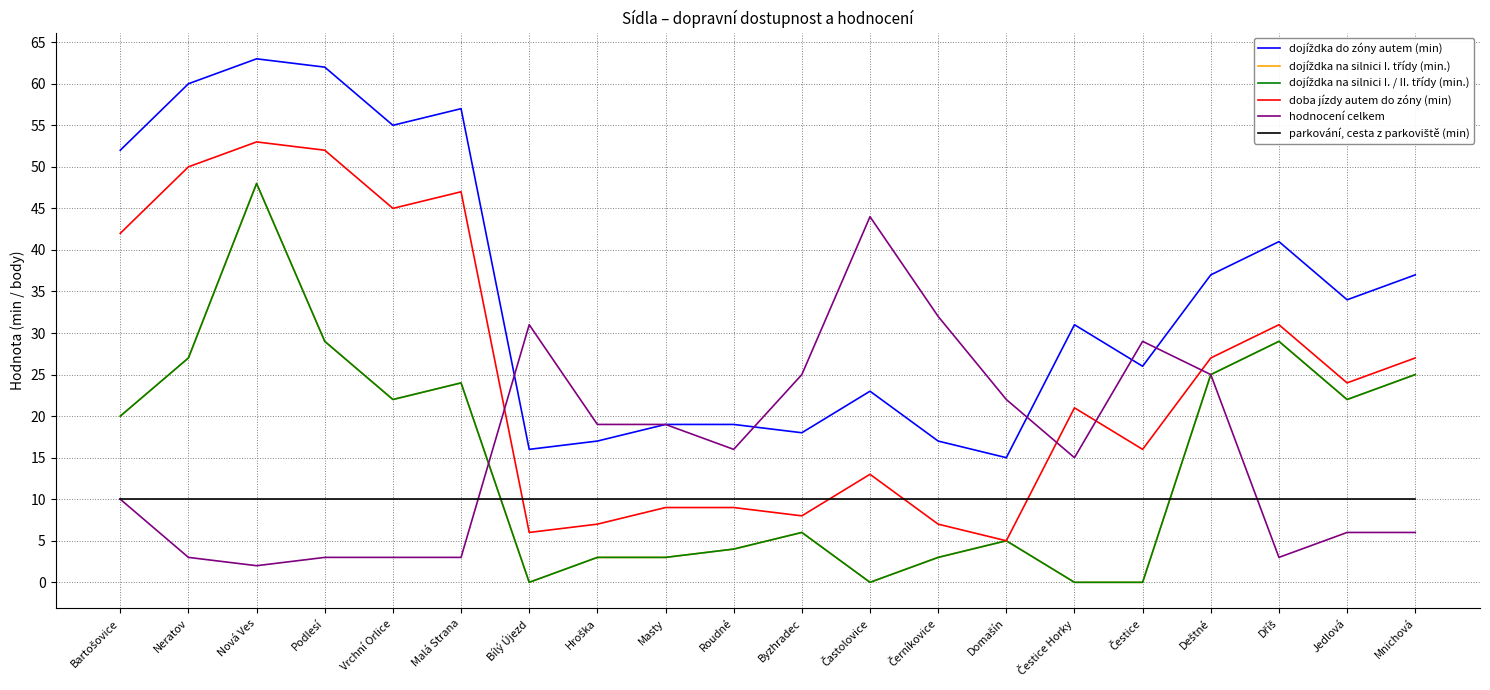

Between Bartošovice and Jedlová, which series saw the biggest shift?

dojíždka do zóny autem (min)